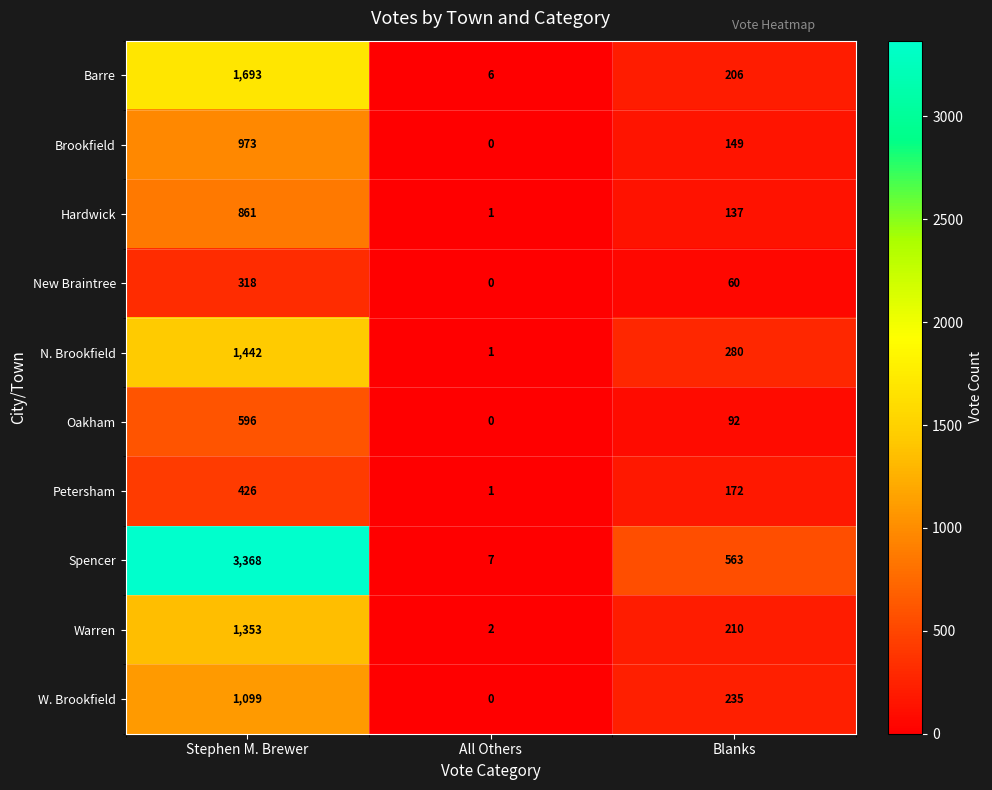

Reading left to right, extract all data points from this chart.

Barre: Stephen M. Brewer=1693	All Others=6	Blanks=206
Brookfield: Stephen M. Brewer=973	All Others=0	Blanks=149
Hardwick: Stephen M. Brewer=861	All Others=1	Blanks=137
New Braintree: Stephen M. Brewer=318	All Others=0	Blanks=60
N. Brookfield: Stephen M. Brewer=1442	All Others=1	Blanks=280
Oakham: Stephen M. Brewer=596	All Others=0	Blanks=92
Petersham: Stephen M. Brewer=426	All Others=1	Blanks=172
Spencer: Stephen M. Brewer=3368	All Others=7	Blanks=563
Warren: Stephen M. Brewer=1353	All Others=2	Blanks=210
W. Brookfield: Stephen M. Brewer=1099	All Others=0	Blanks=235